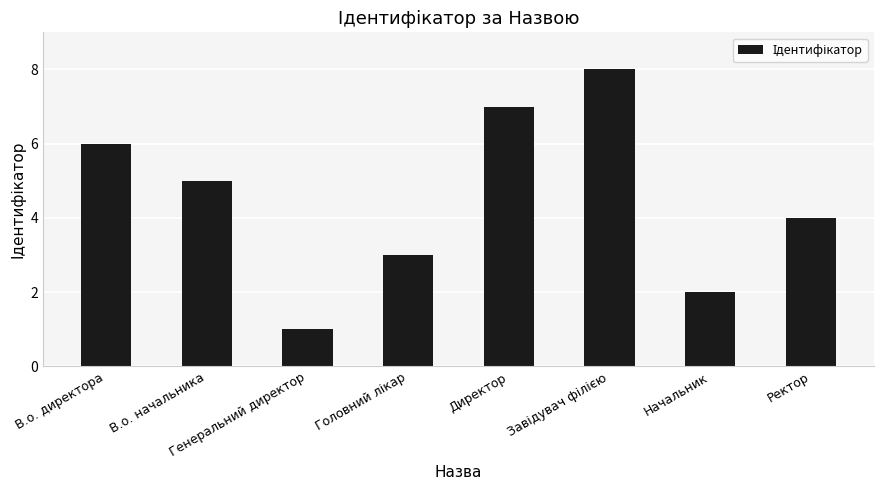

What position from the left is Генеральний директор?

3